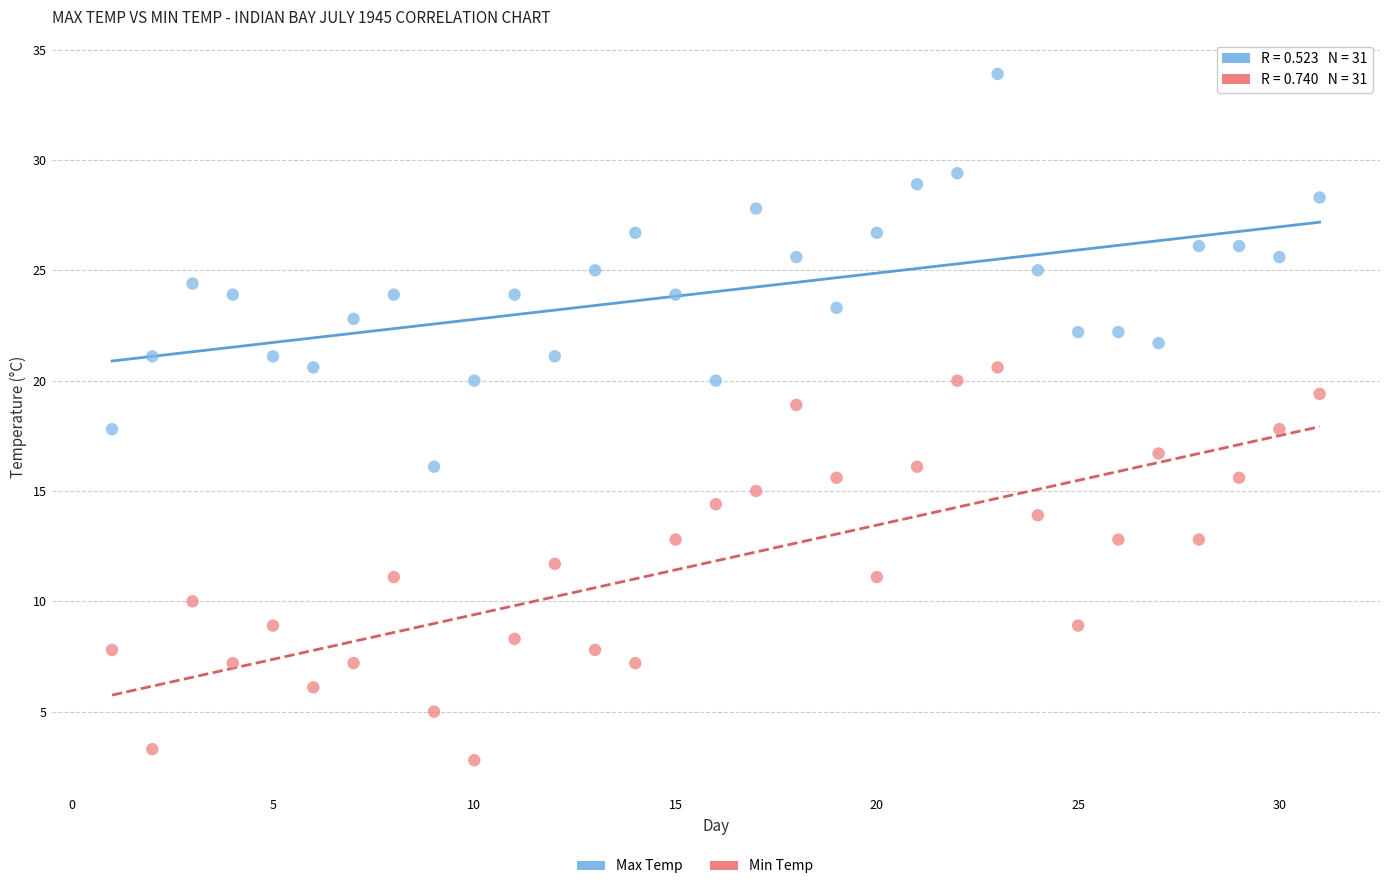

Which series reaches the minimum Y coordinate?

Min Temp